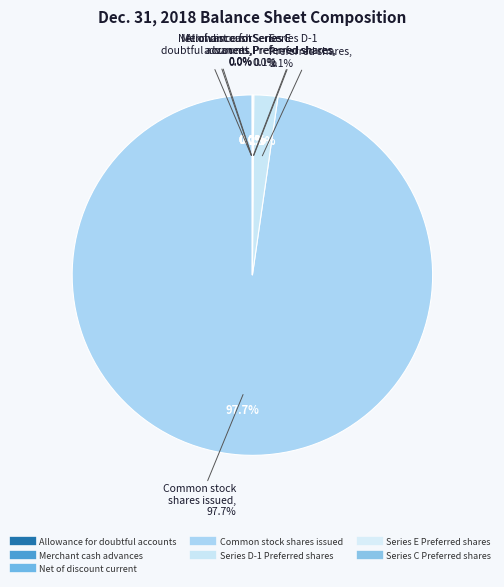

What is the change in value from Merchant cash advances to Series D-1 Preferred shares?

+38376542